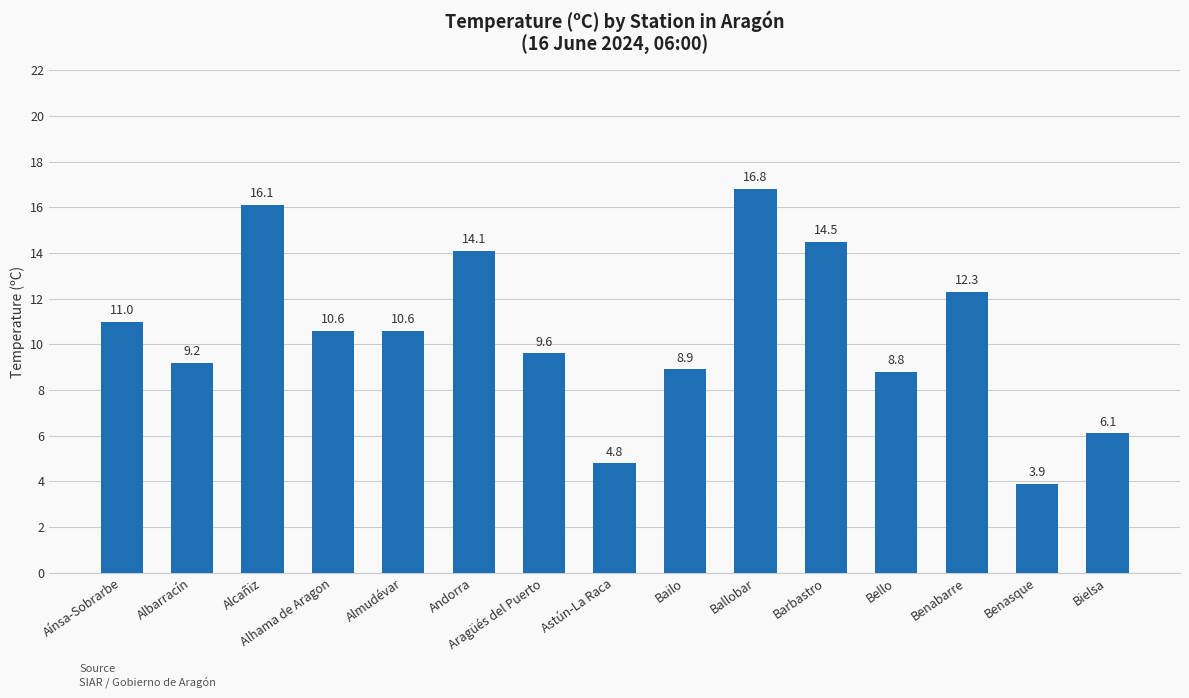

At which label does the data first exceed 10?

Aínsa-Sobrarbe